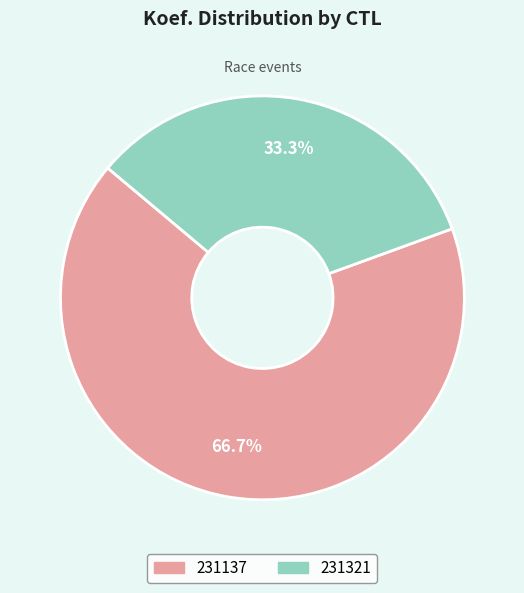

What portion of the pie excludes 231137?

33.3%